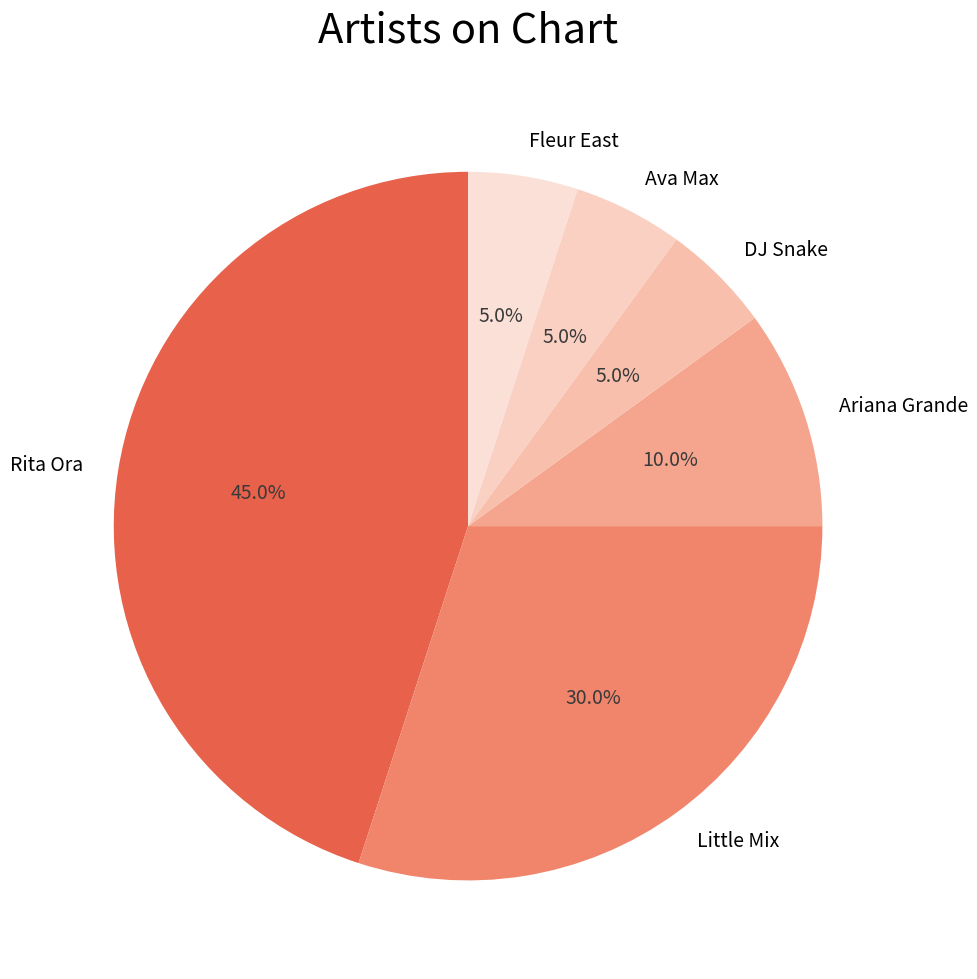

Is it true that Little Mix is 30% of the pie?

True